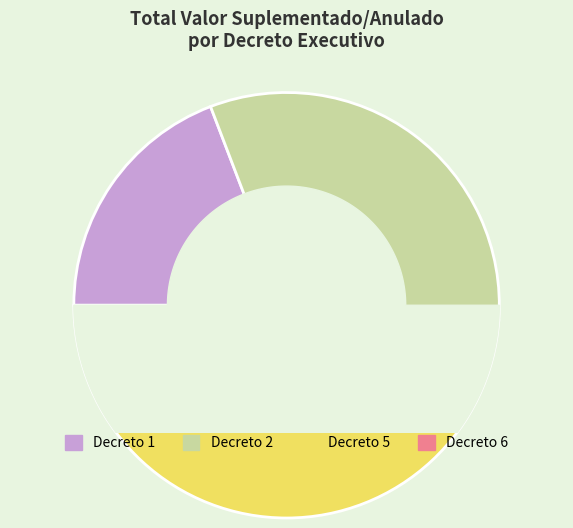

To the nearest percent, what is the difference between the 28 and 15 slice percentages?

3%